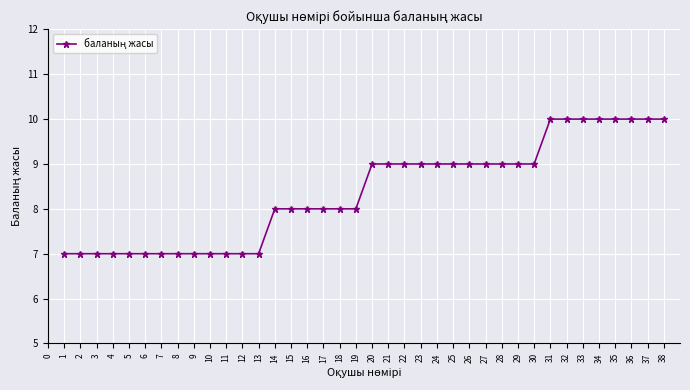

What is the sum of all values?

318